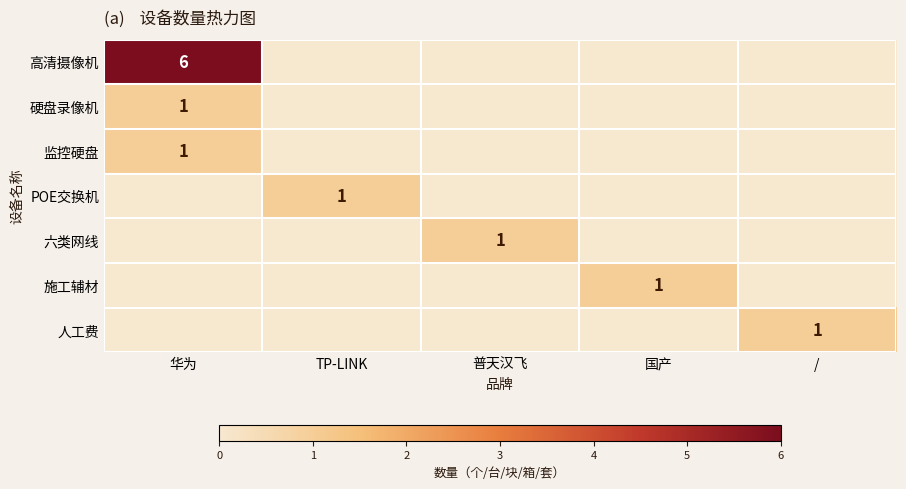

Is it true that POE交换机 equals 1 at TP-LINK?

True